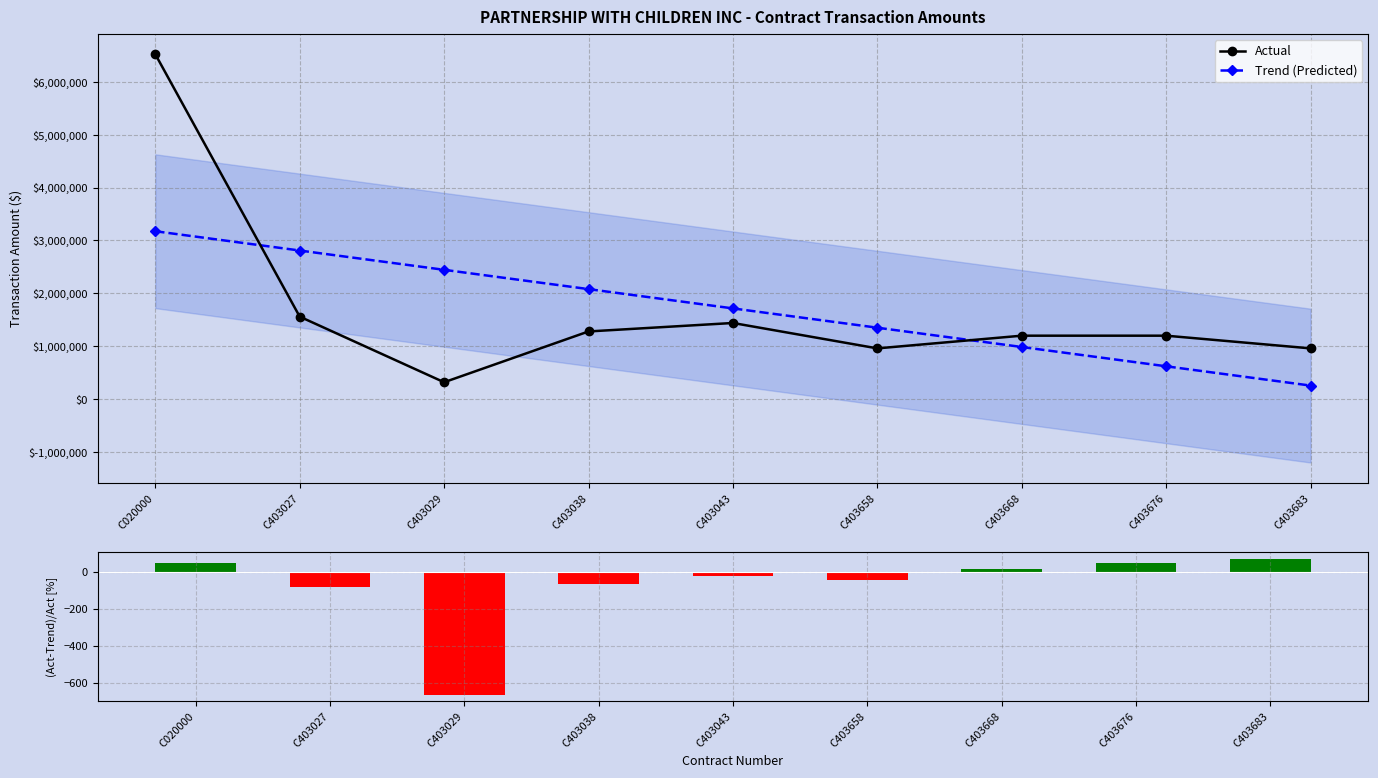

At how many categories does at least one series exceed 3077545?

1